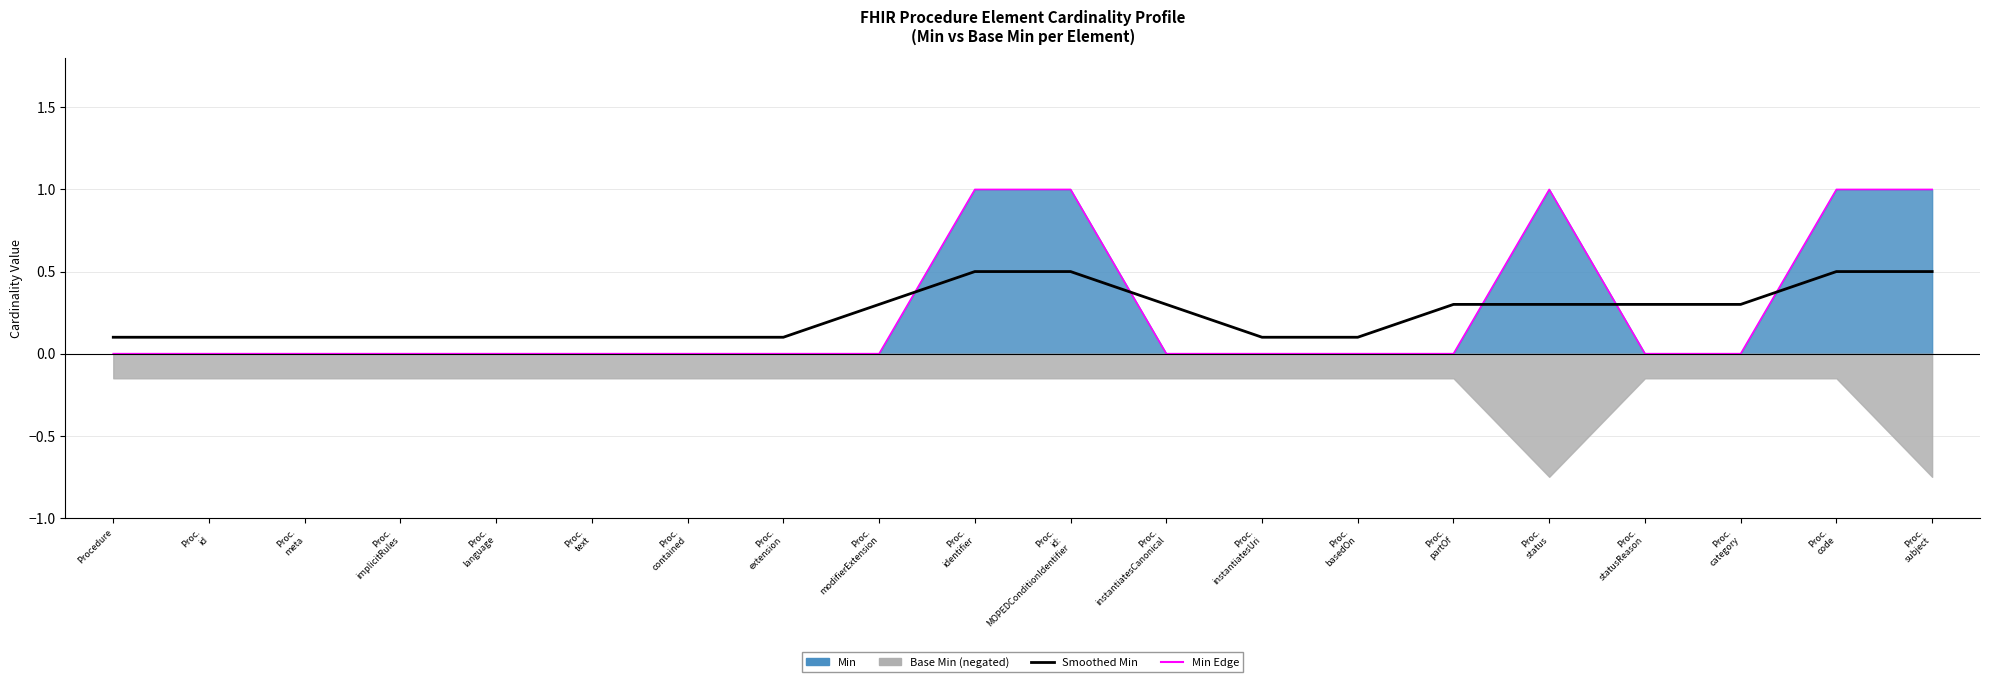

Where is the data nearest to the value 0?

Procedure